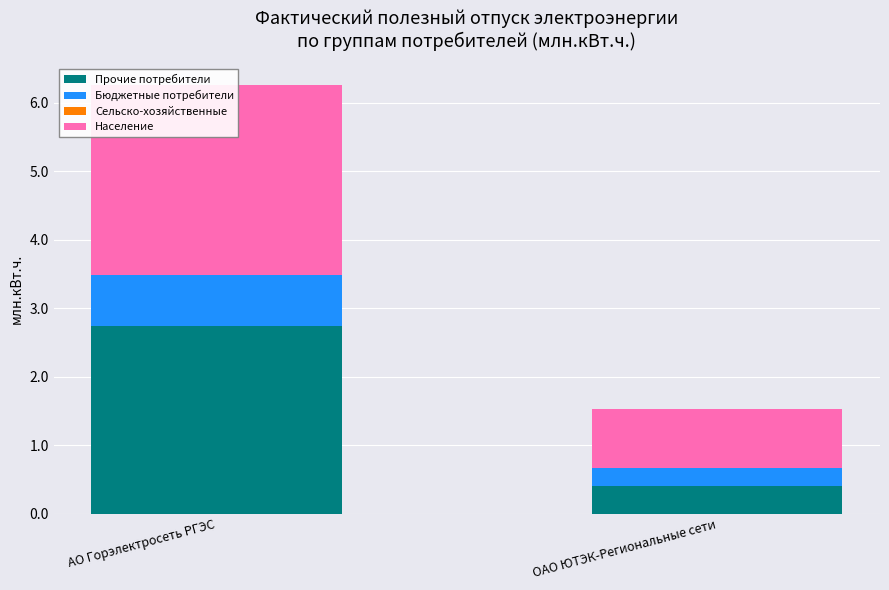

What is the maximum value shown in the chart?

2.8